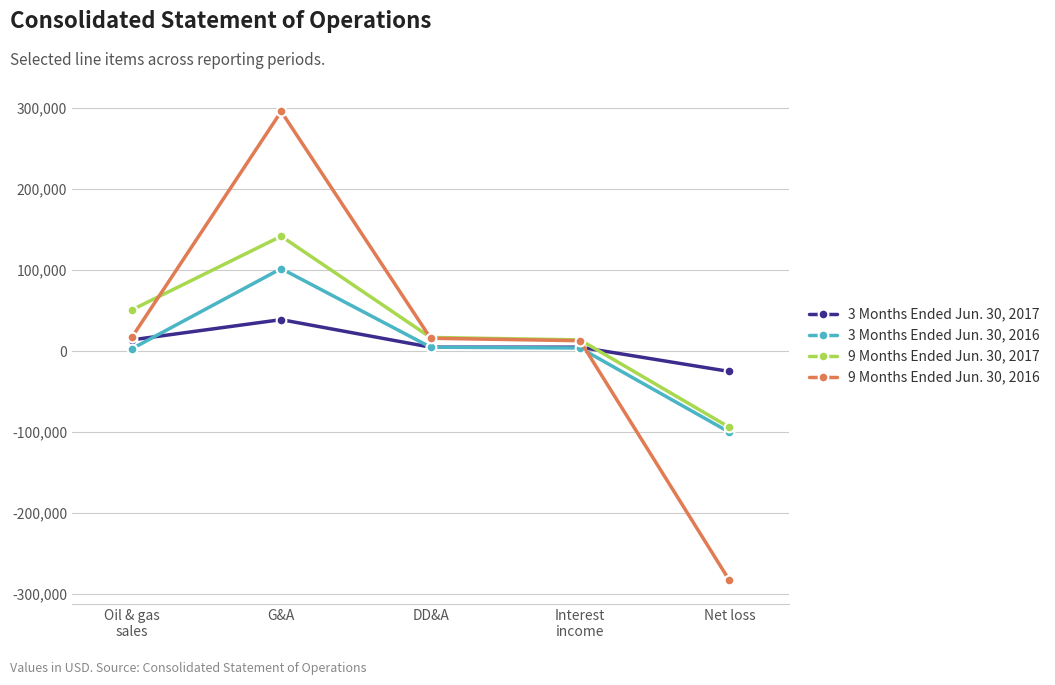

At which category is the sum across all series the highest?

G&A